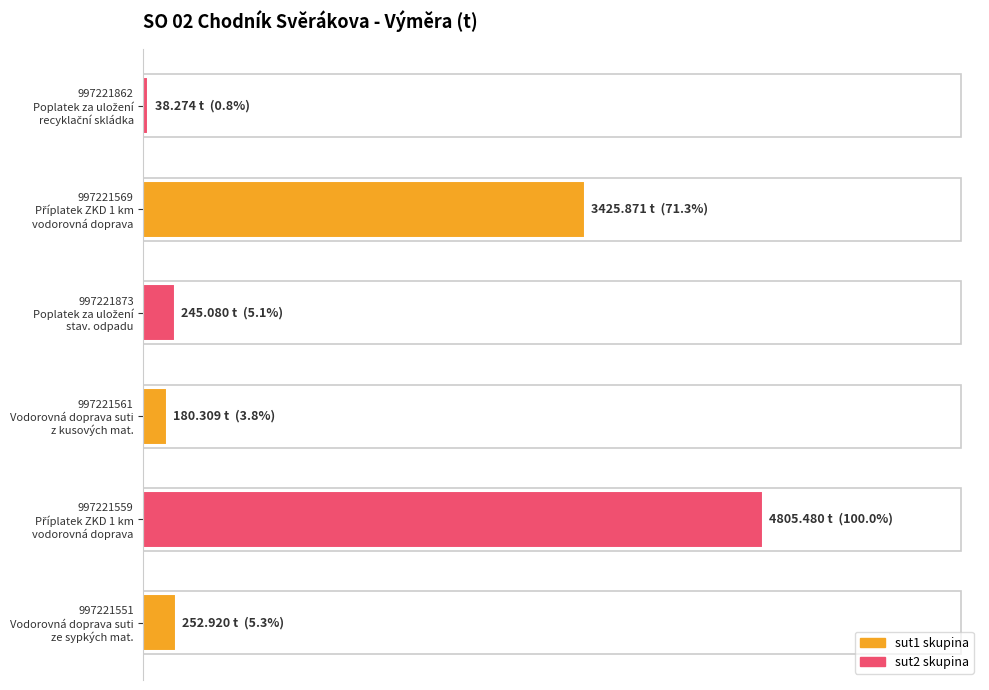

What is the minimum value shown in the chart?

38.3